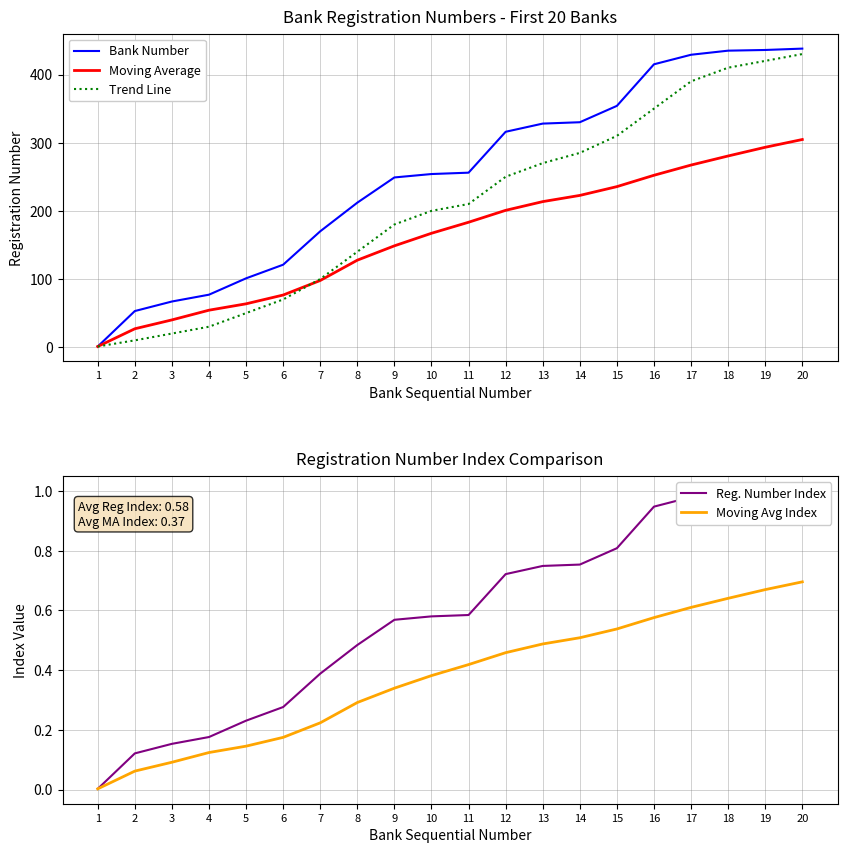

Which has a higher value, 5 or 14?

14